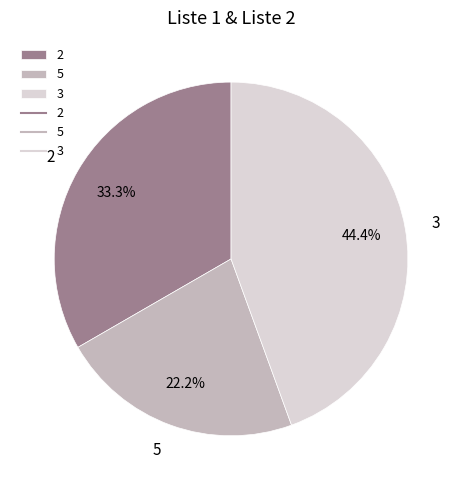

Which slice is the largest?

3